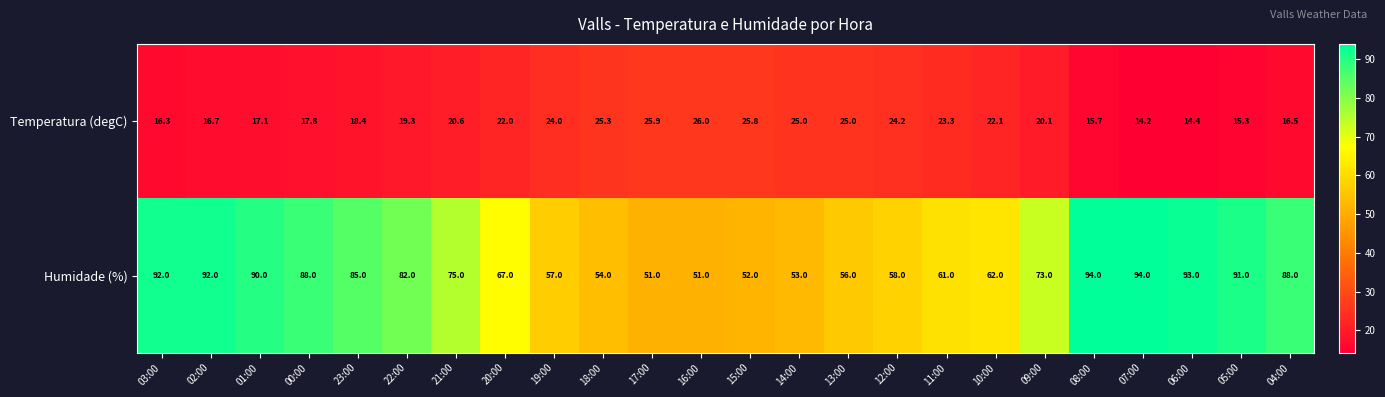

List the series in order of their overall mean, highest first.

Humidade (%), Temperatura (degC)